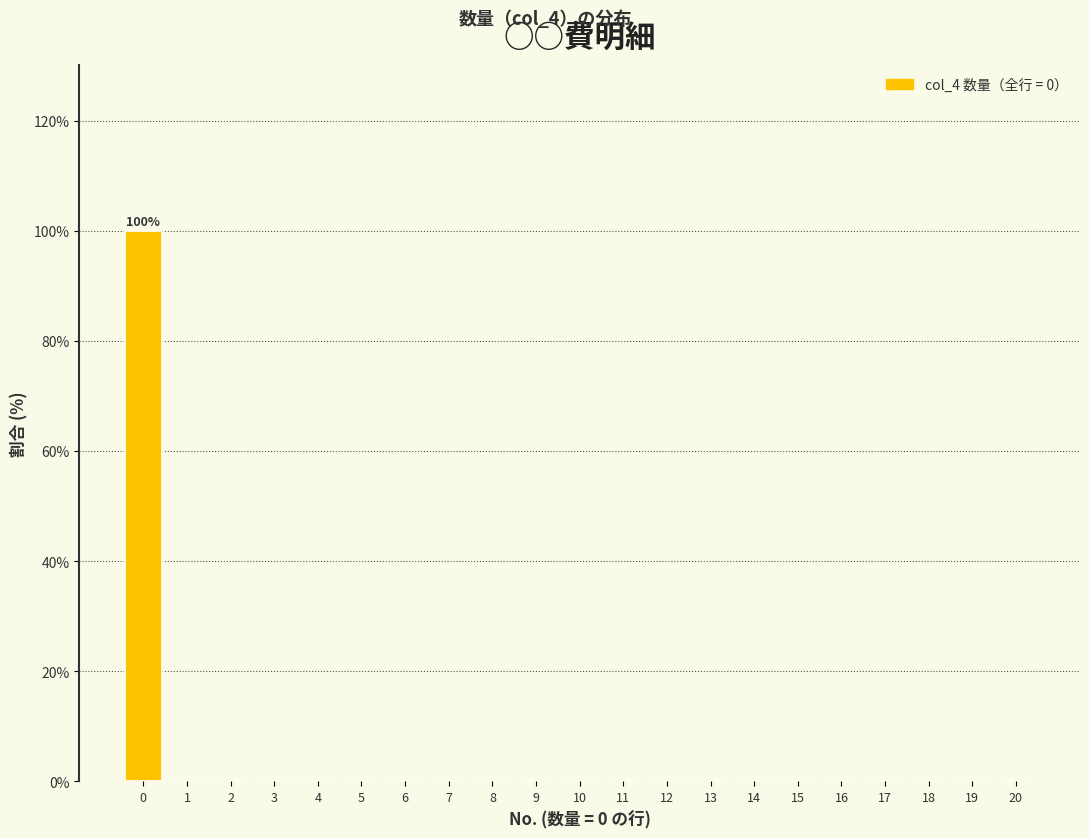

Over which range of the x-axis is the bar tallest?

-0.5 to 0.5